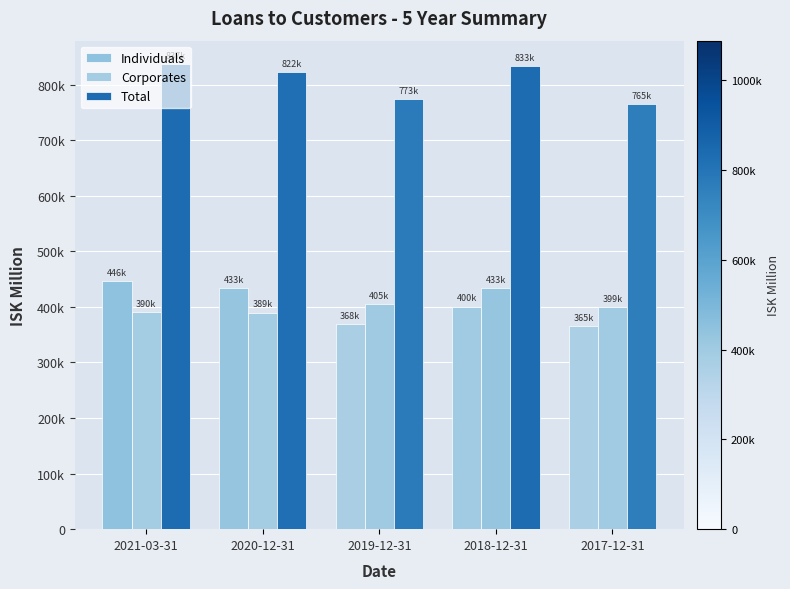

Are the bars grouped side by side (vs. stacked)?

Yes